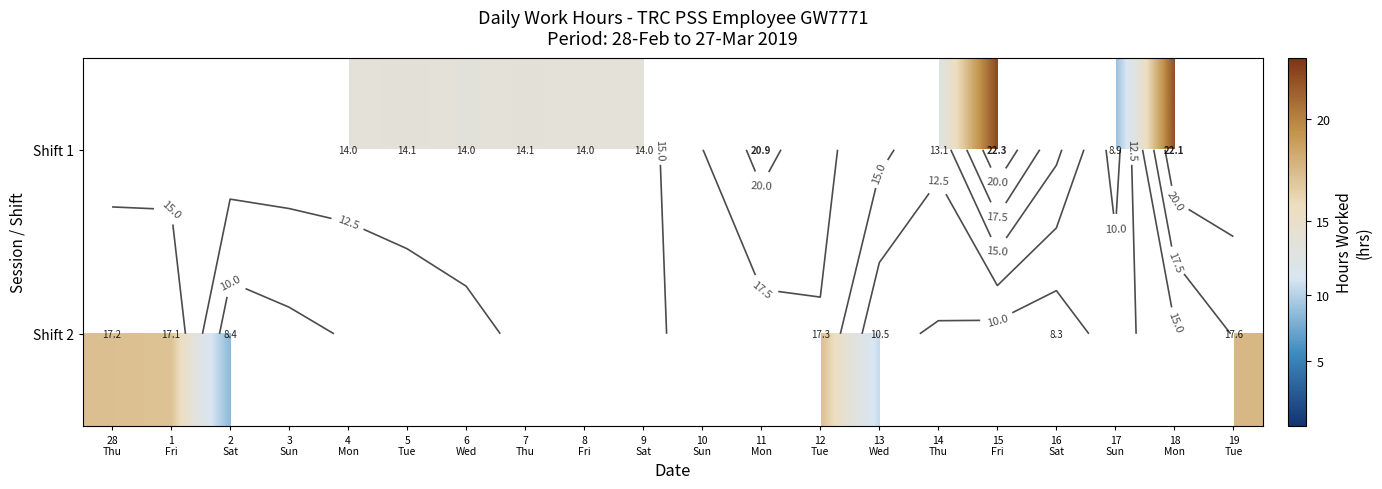

Is the value of Shift 2 at 7 Thu greater than the value of Shift 1 at 7 Thu?

No